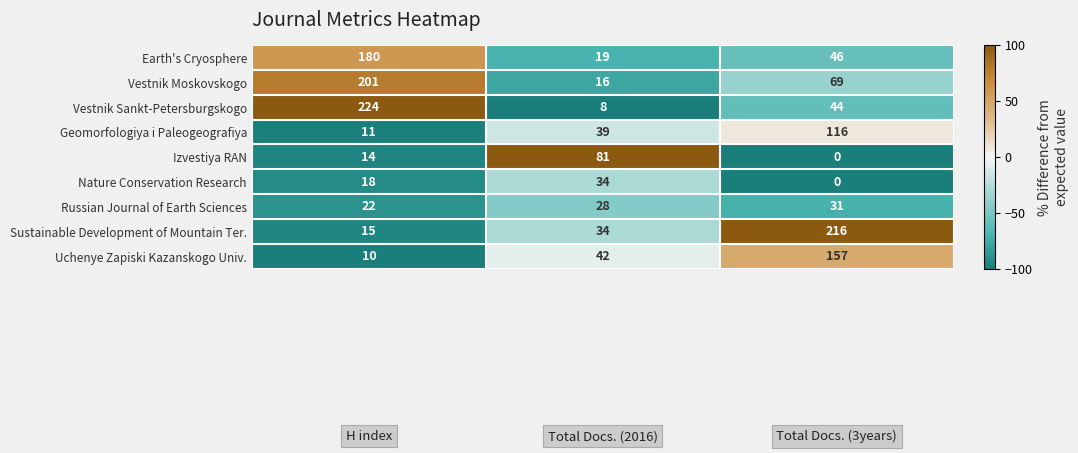

How many Earth's Cryosphere values are between 19 and 180?

3